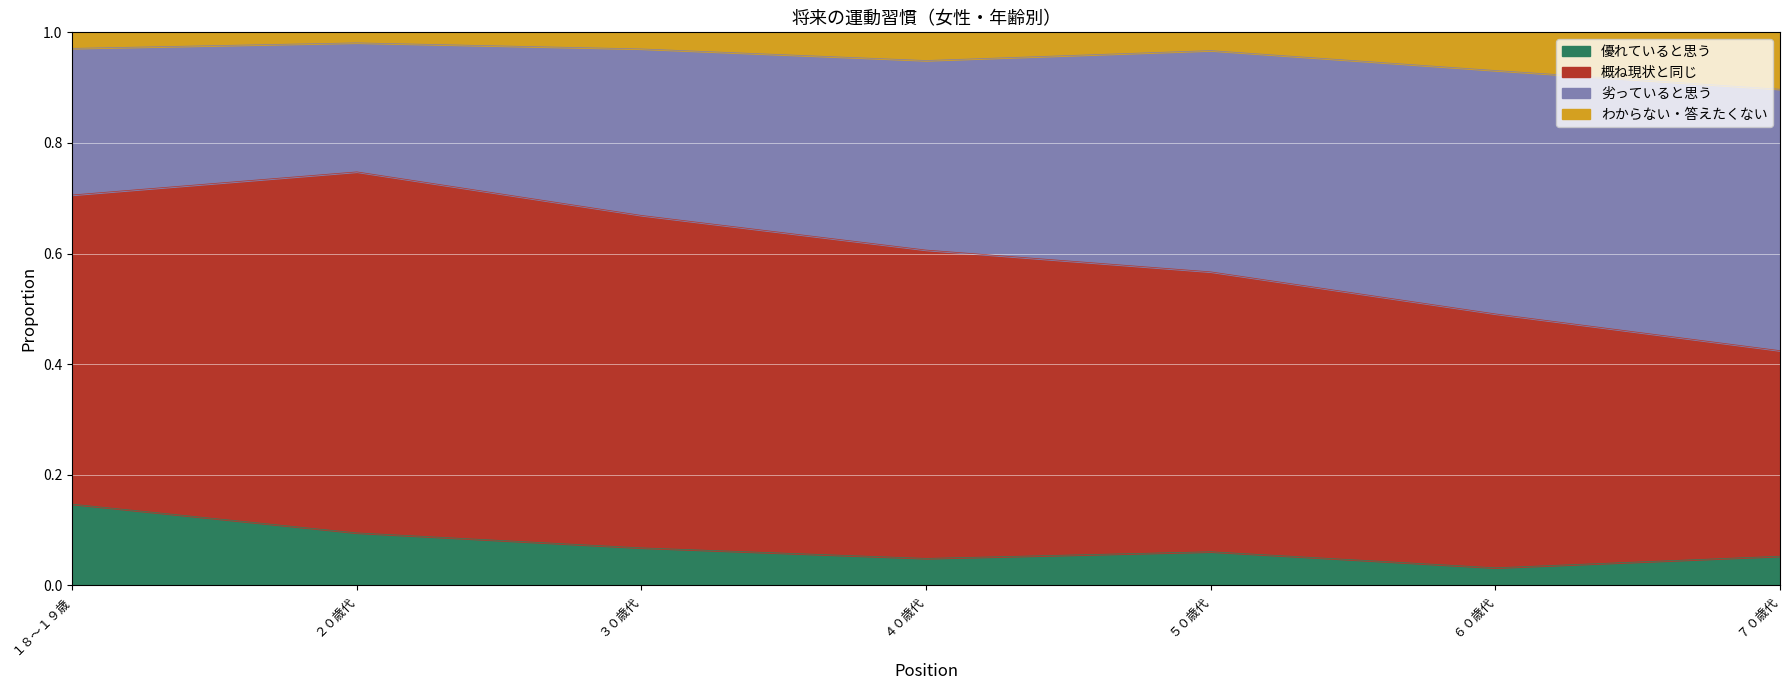

What is the maximum value shown in the chart?

1.0